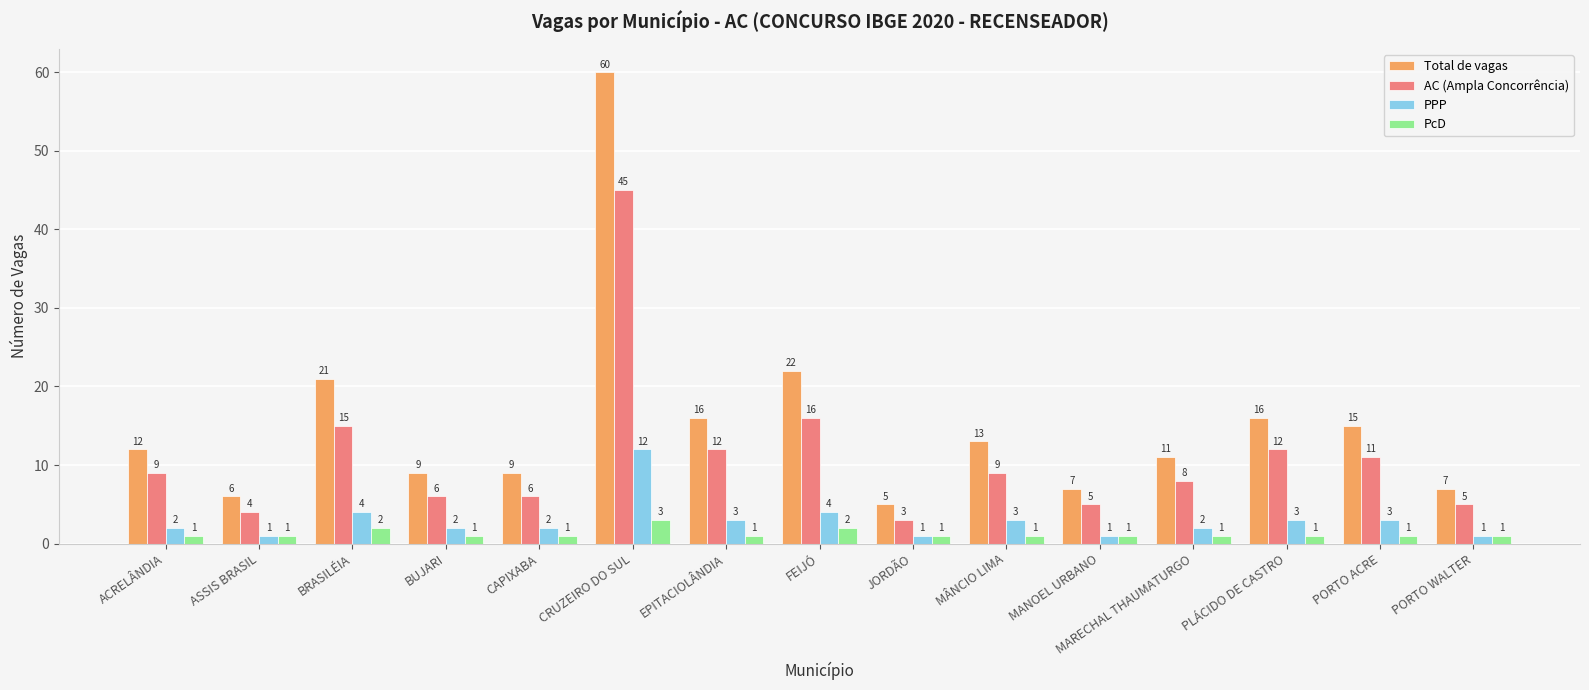

Rank the series at ACRELÂNDIA from lowest to highest value.

PcD, PPP, AC (Ampla Concorrência), Total de vagas